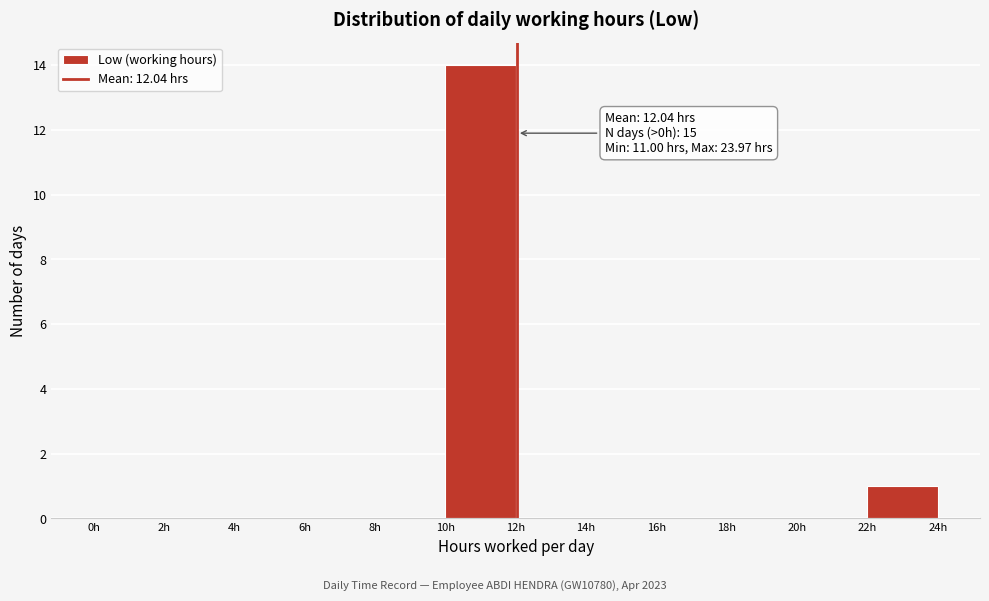

Over which range of the x-axis is the bar tallest?

10 to 12